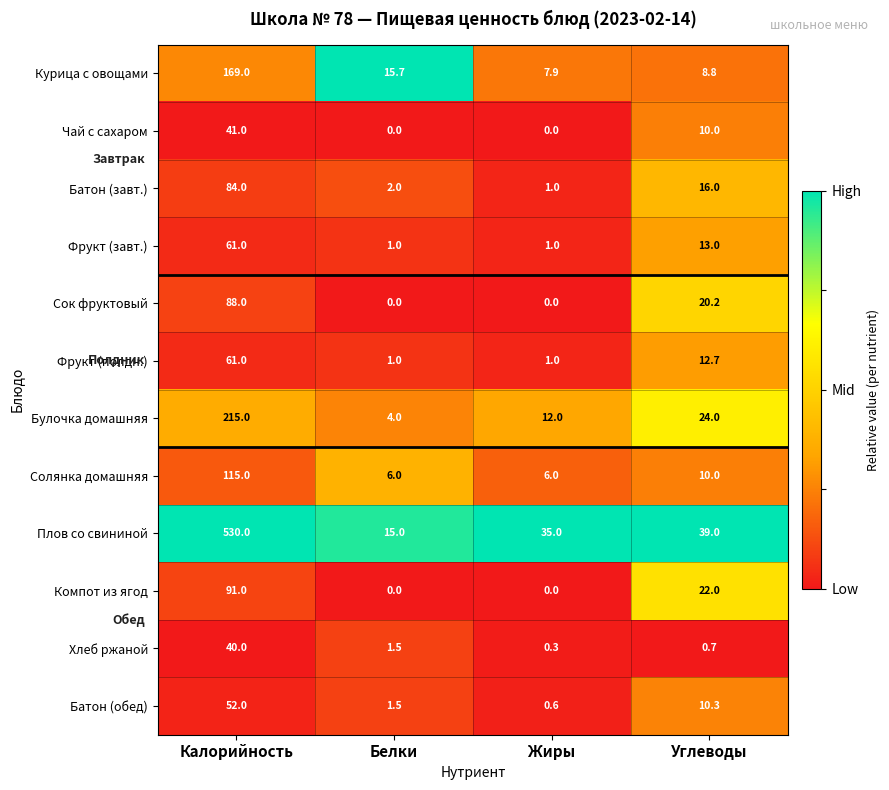

List the labels in order of Булочка домашняя value, largest first.

Калорийность, Углеводы, Жиры, Белки